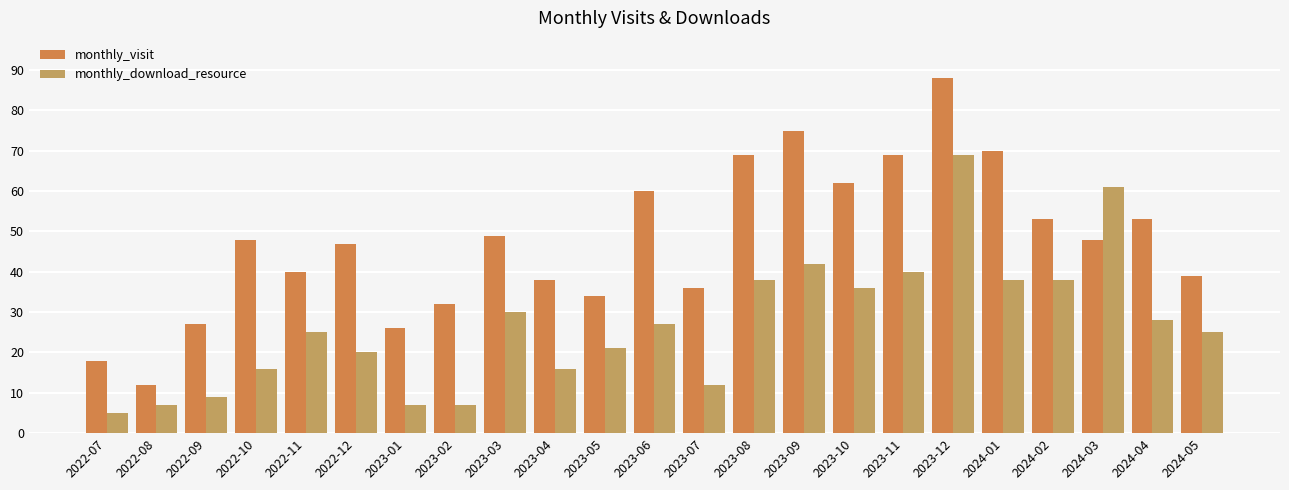

Read the monthly_visit value at 2022-07, to the nearest 5.

20